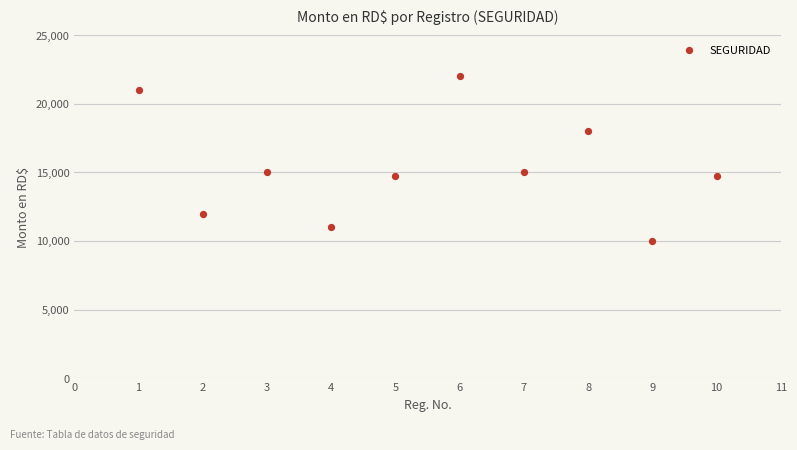

What is the range of Y values (max minus min)?

12000